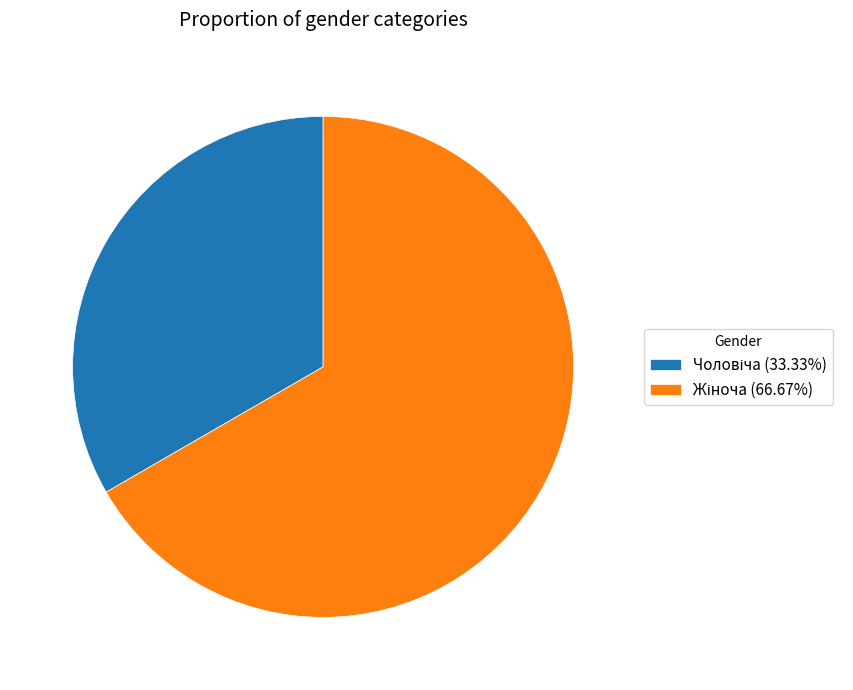

Does any single category account for the majority?

Yes